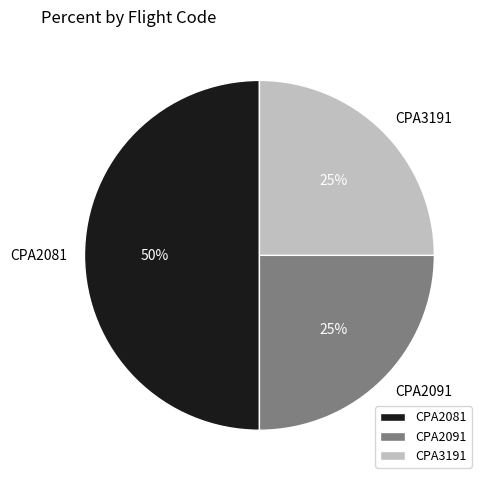

Which has a higher value, CPA2081 or CPA2091?

CPA2081